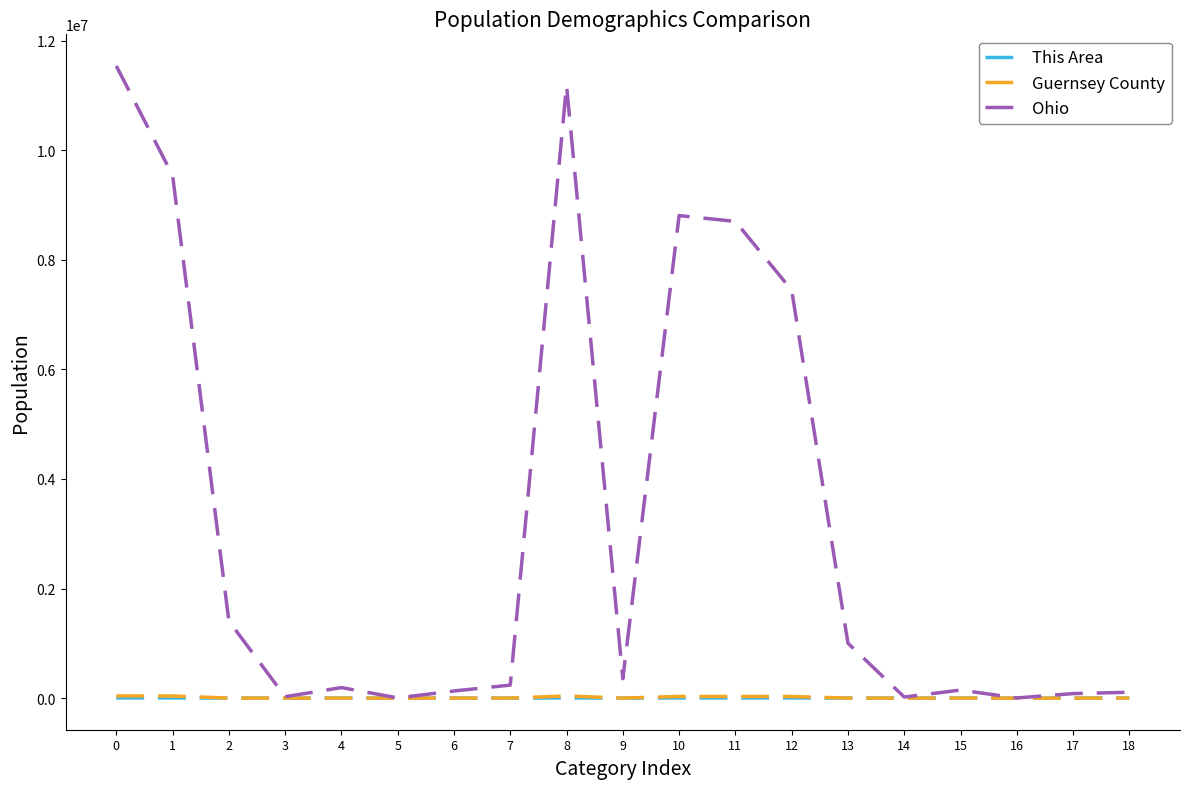

True or false: Guernsey County and This Area cross at least once.

False